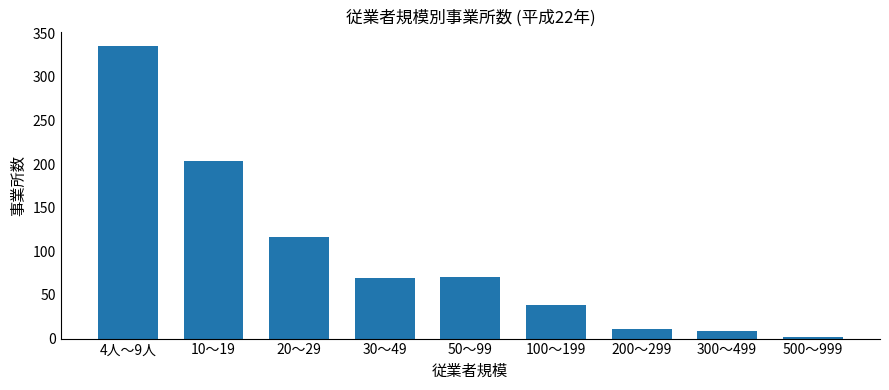

The value at 50～99 is 103. True or false?

False